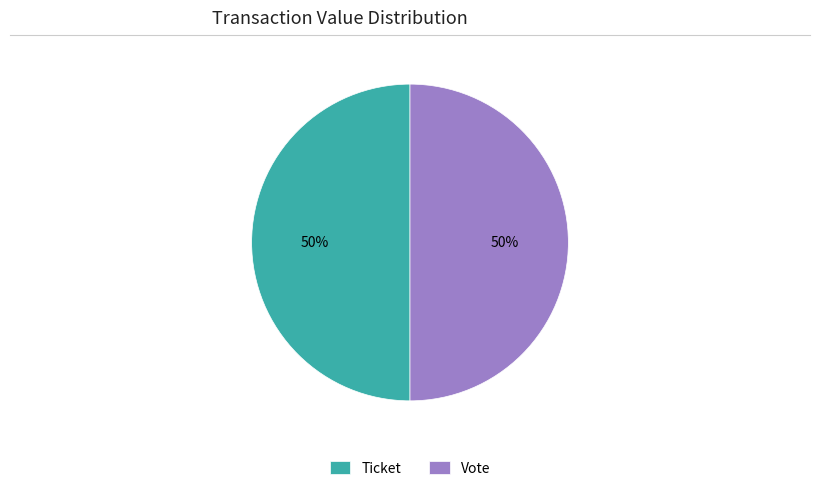

To the nearest percent, what is the difference between the largest and smallest slice percentages?

0%